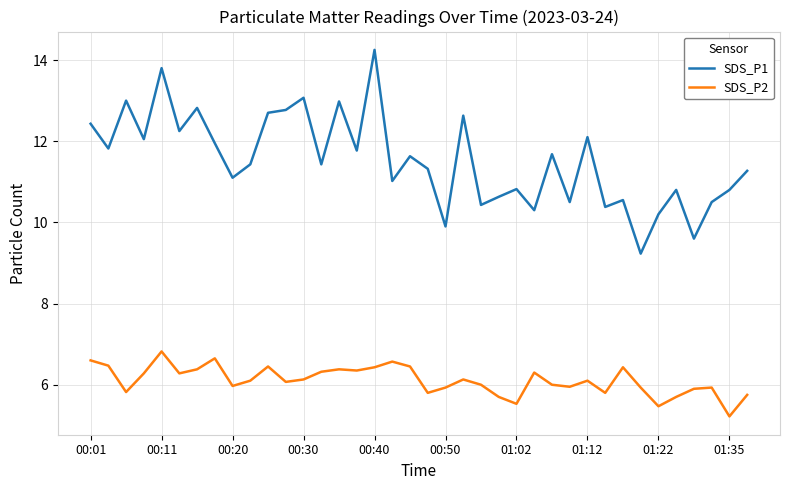

Which series has the largest range (max minus min)?

SDS_P1